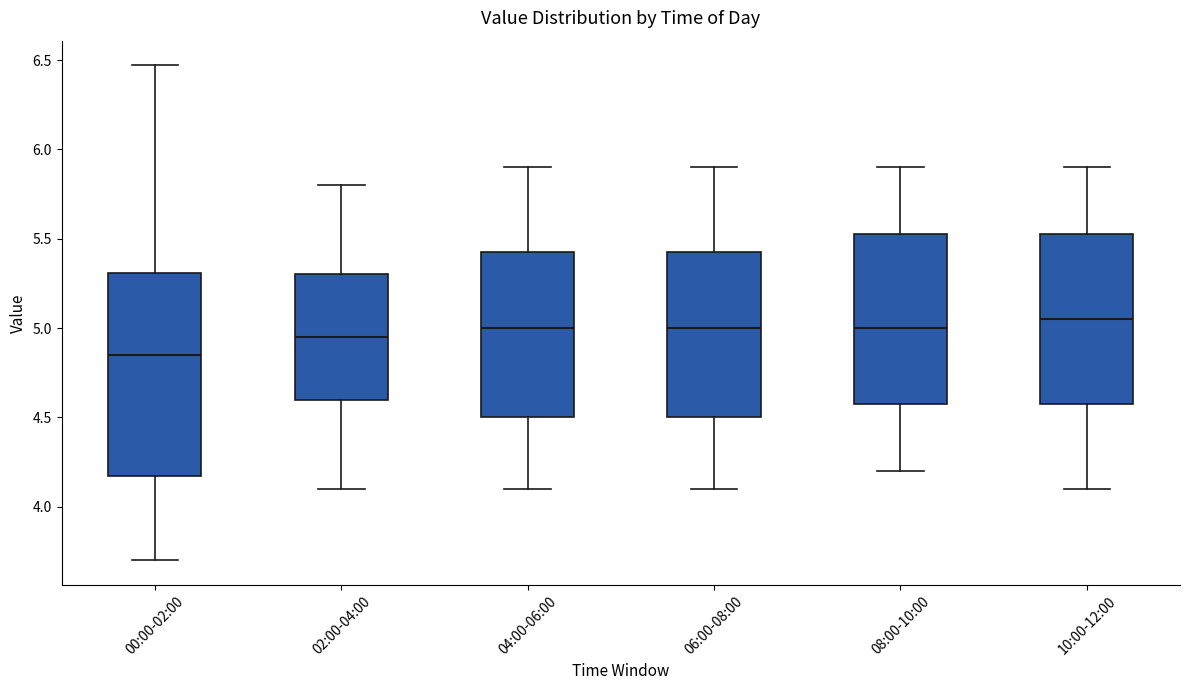

Where does the lower whisker of the box for 04:00-06:00 end on the y-axis? The values are not printed on the chart, so give them approximately, as read against the axis.

4.10